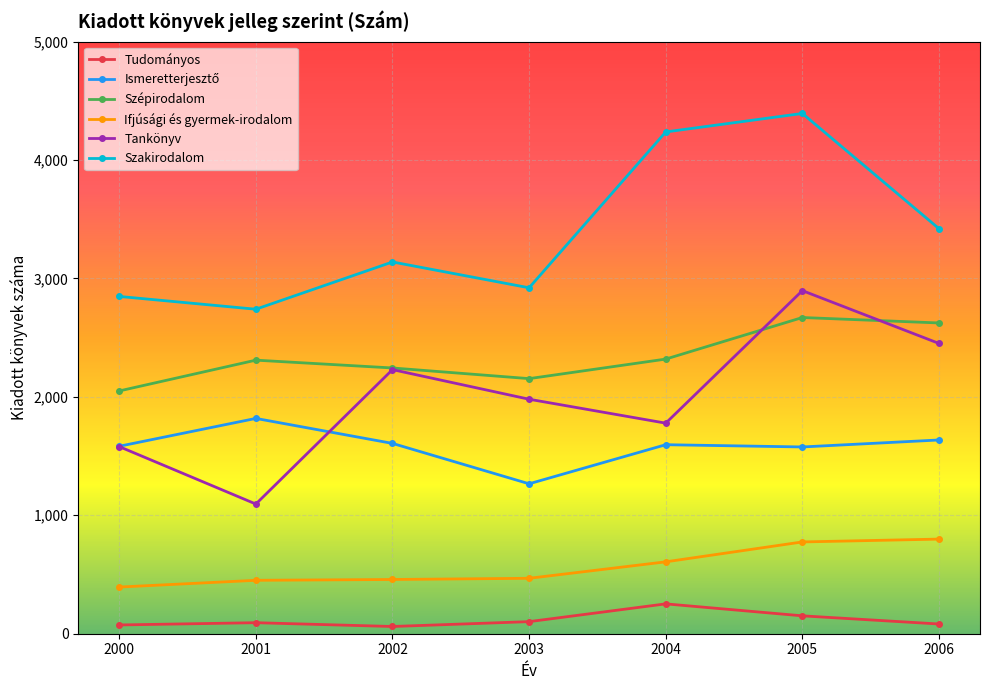

What is the minimum value for Ifjúsági és gyermek-irodalom?

394